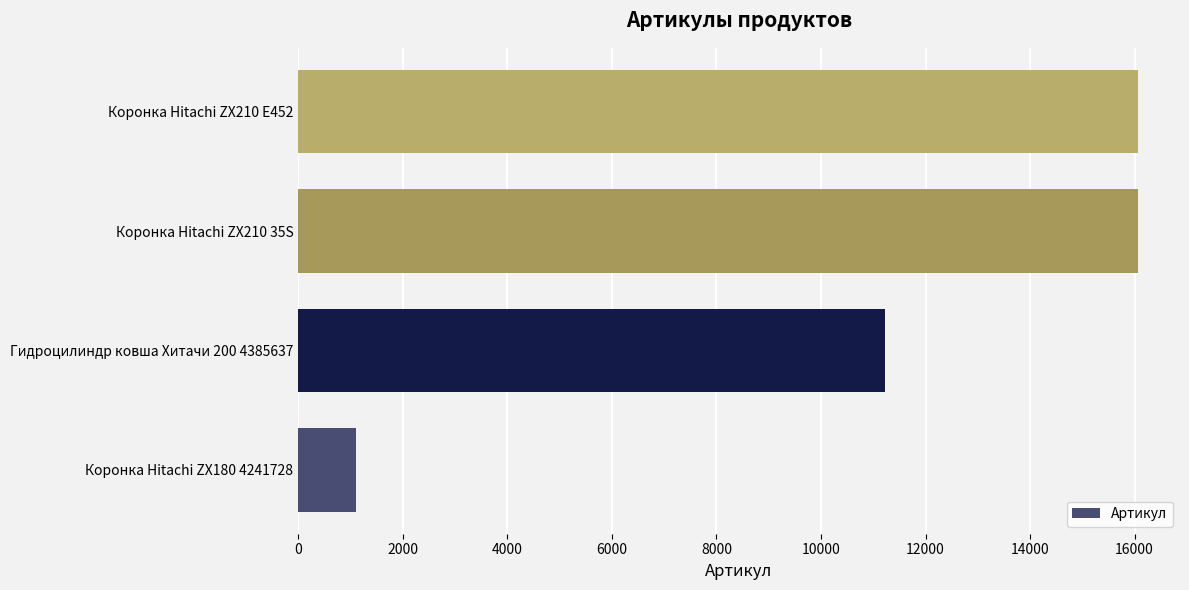

The chart shows a value of 16065 at Коронка Hitachi ZX210 E452. True or false?

True